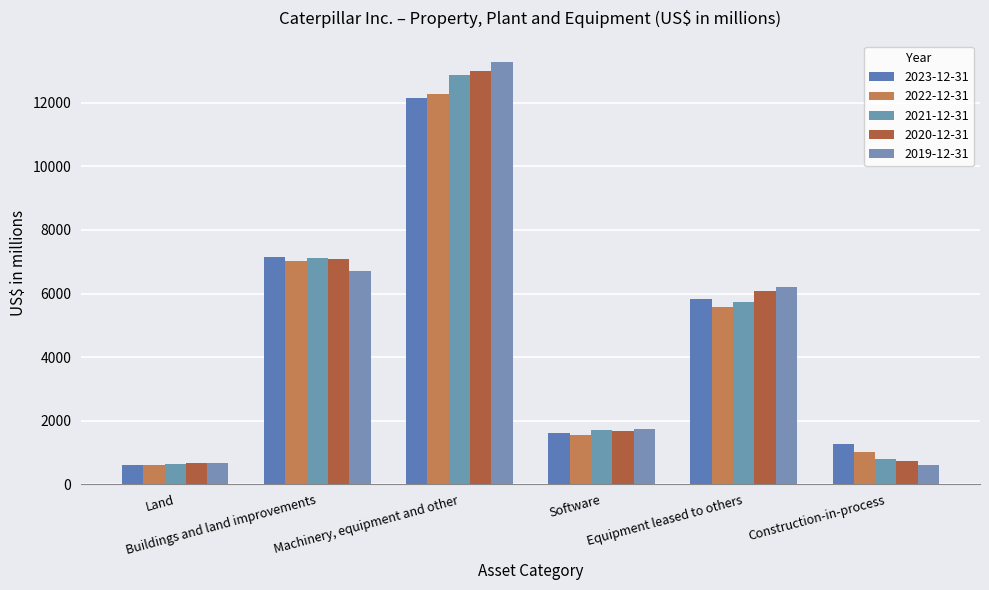

Reading left to right, extract all data points from this chart.

2023-12-31: Land=616	Buildings and land improvements=7154	Machinery, equipment and other=12150	Software=1607	Equipment leased to others=5837	Construction-in-process=1259
2022-12-31: Land=622	Buildings and land improvements=7016	Machinery, equipment and other=12282	Software=1556	Equipment leased to others=5568	Construction-in-process=1020
2021-12-31: Land=648	Buildings and land improvements=7113	Machinery, equipment and other=12868	Software=1697	Equipment leased to others=5733	Construction-in-process=812
2020-12-31: Land=681	Buildings and land improvements=7091	Machinery, equipment and other=13004	Software=1679	Equipment leased to others=6077	Construction-in-process=739
2019-12-31: Land=664	Buildings and land improvements=6710	Machinery, equipment and other=13287	Software=1728	Equipment leased to others=6208	Construction-in-process=620